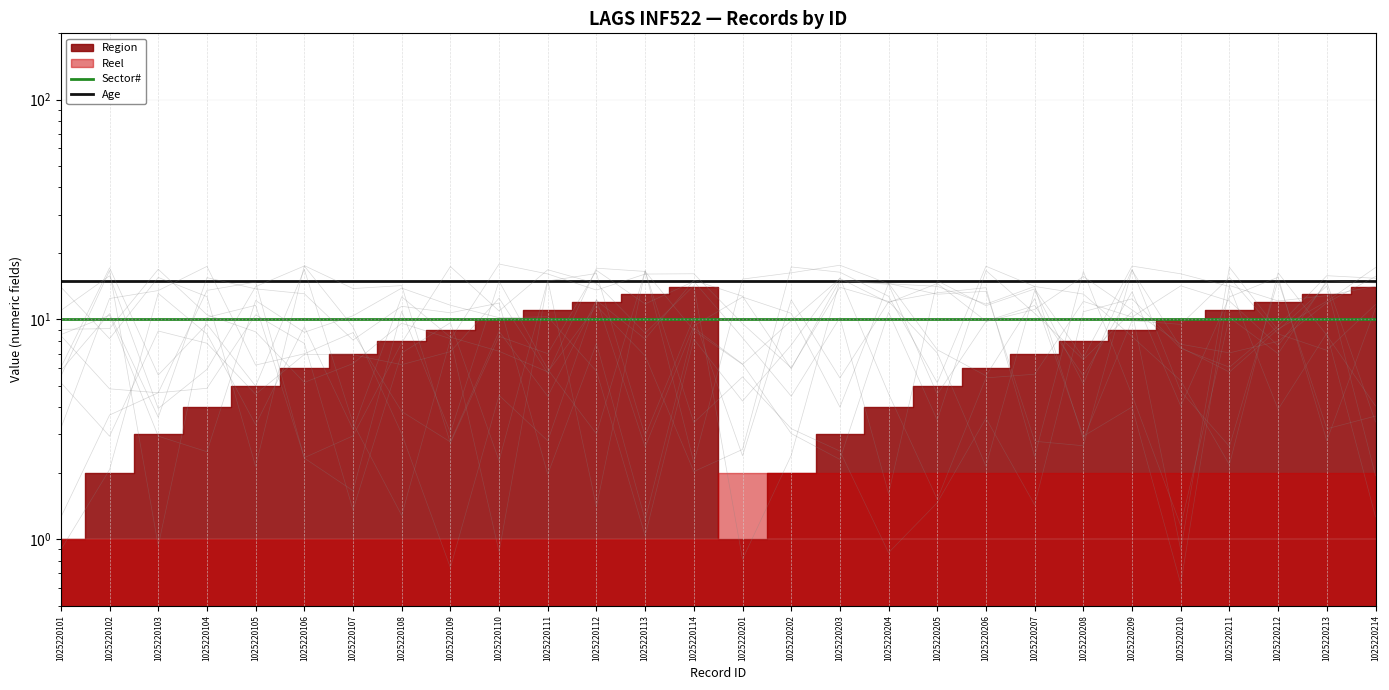

True or false: Age and Sector# intersect in this chart.

False